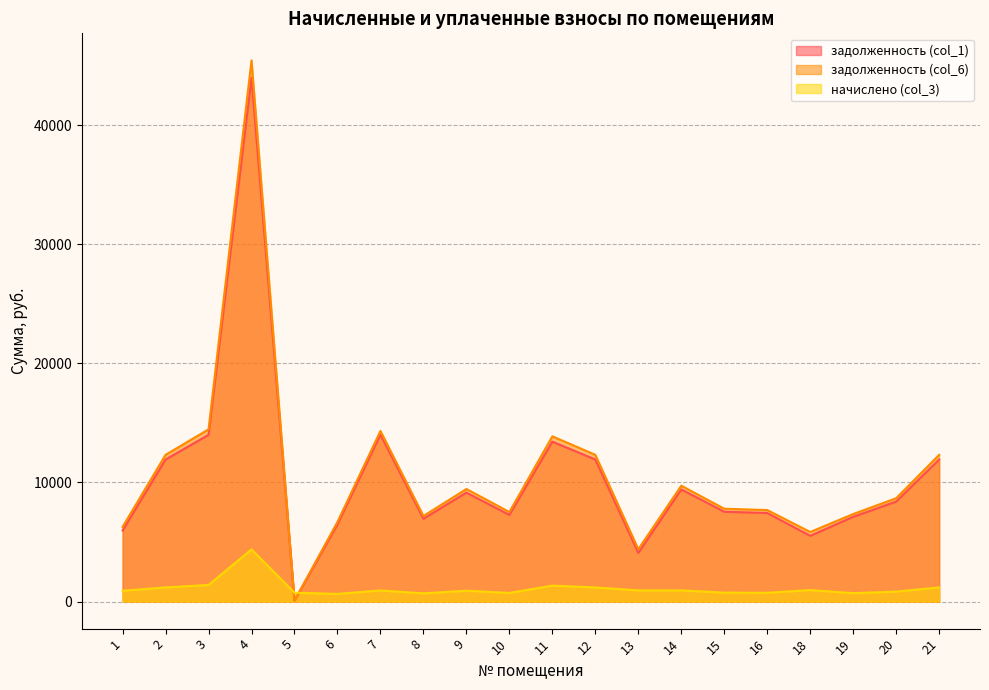

The начислено (col_3) series shows 1888.7 at 3. True or false?

False